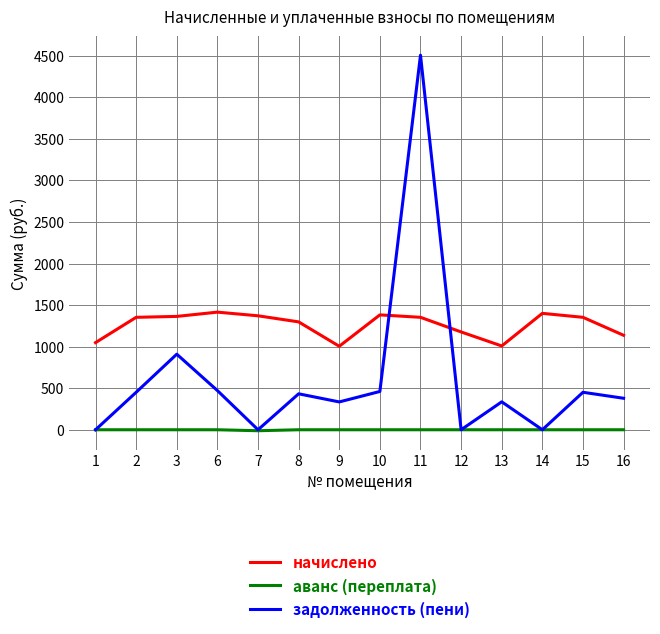

At which category does задолженность (пени) reach its first local valley?

7